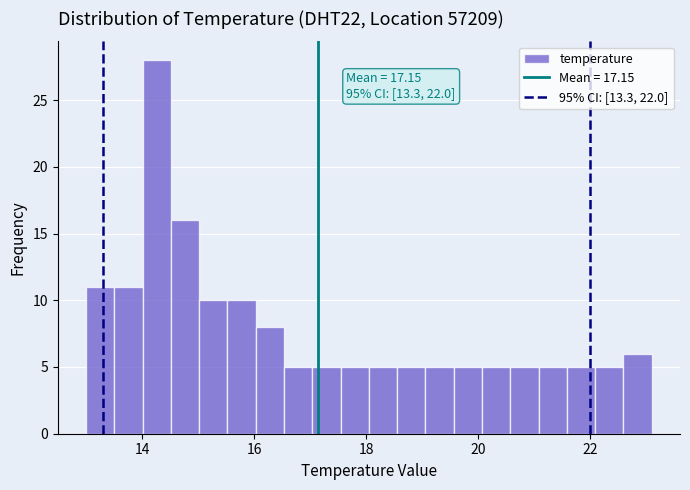

Read against the x-axis, roughly where is the centre of the tallest bar?

14.2